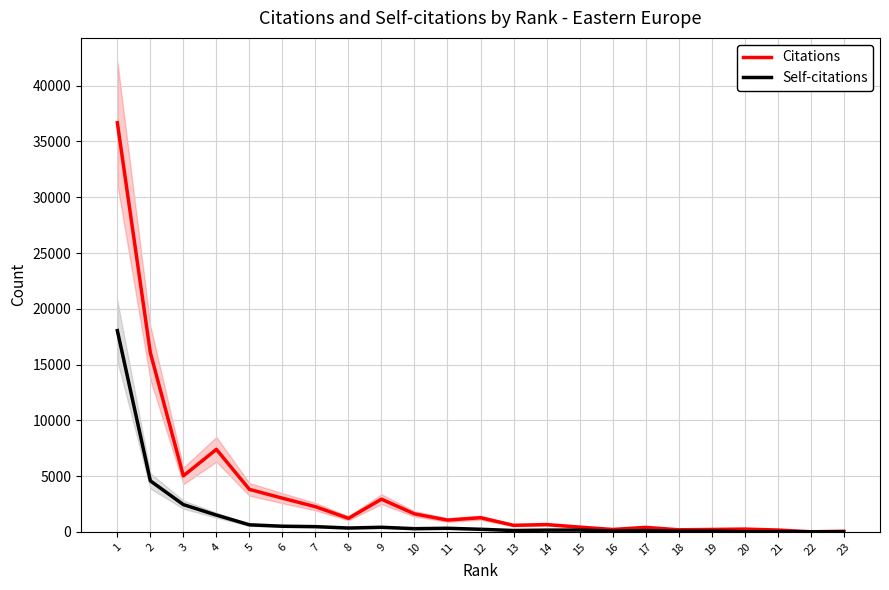

Is this an area chart (filled region under the line)?

No